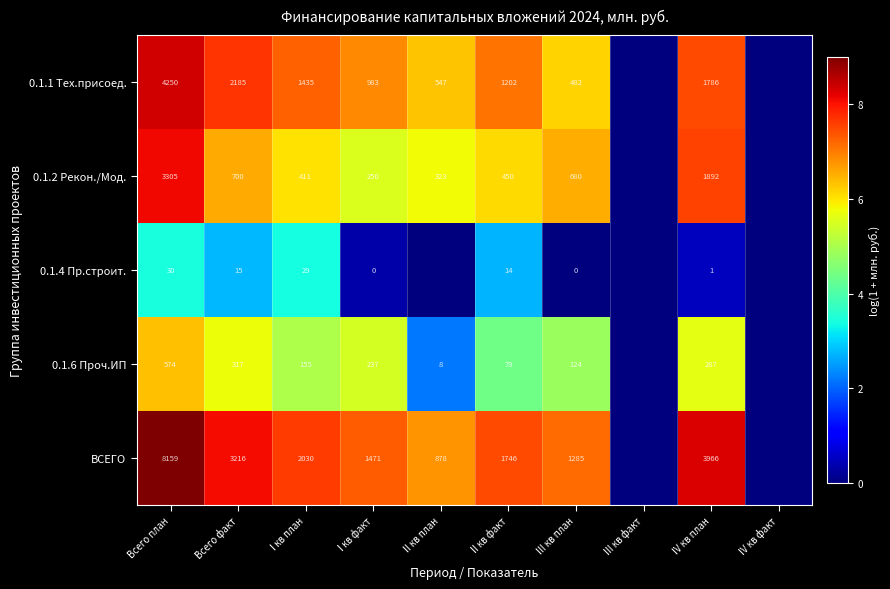

Rank the series at I кв факт from lowest to highest value.

0.1.4 Пр.строит., 0.1.6 Проч.ИП, 0.1.2 Рекон./Мод., 0.1.1 Тех.присоед., ВСЕГО